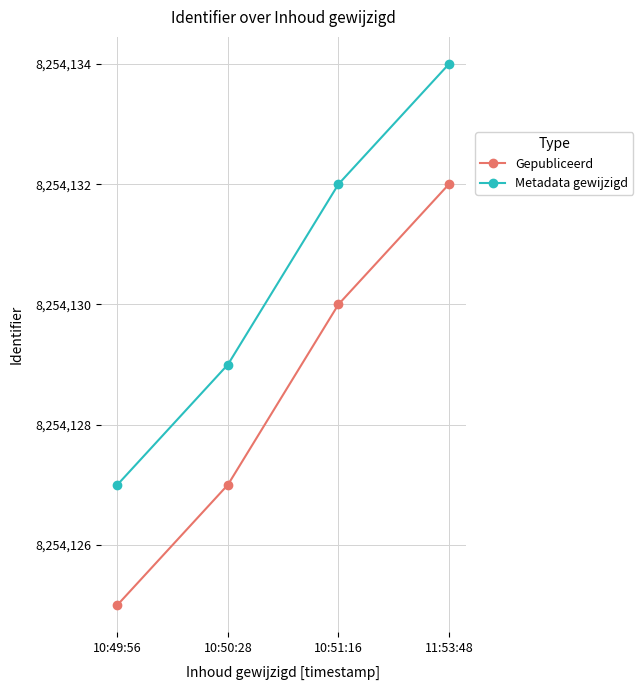

Reading left to right, list all the values displayed in this chart.

Gepubliceerd: 8254125	8254127	8254130	8254132
Metadata gewijzigd: 8254127	8254129	8254132	8254134